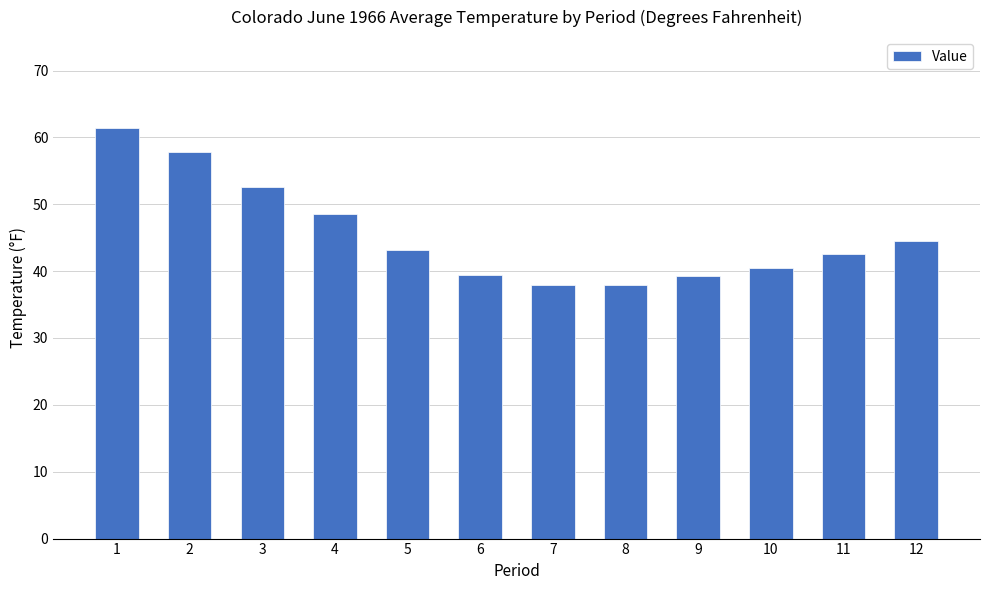

The value at 8 is 38.0. True or false?

True